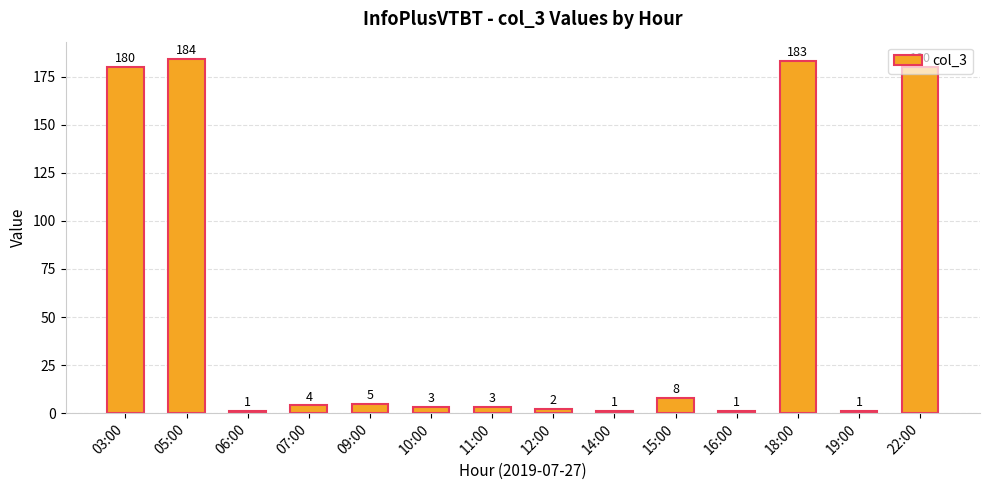

What is the greatest value displayed?

184